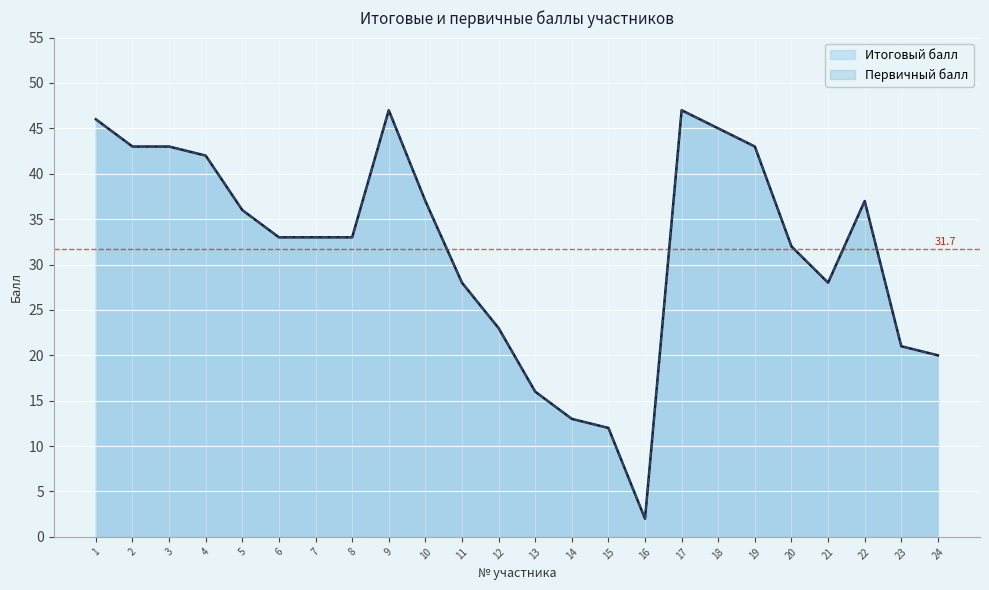

Which category has the lowest value in the Итоговый балл series?

16